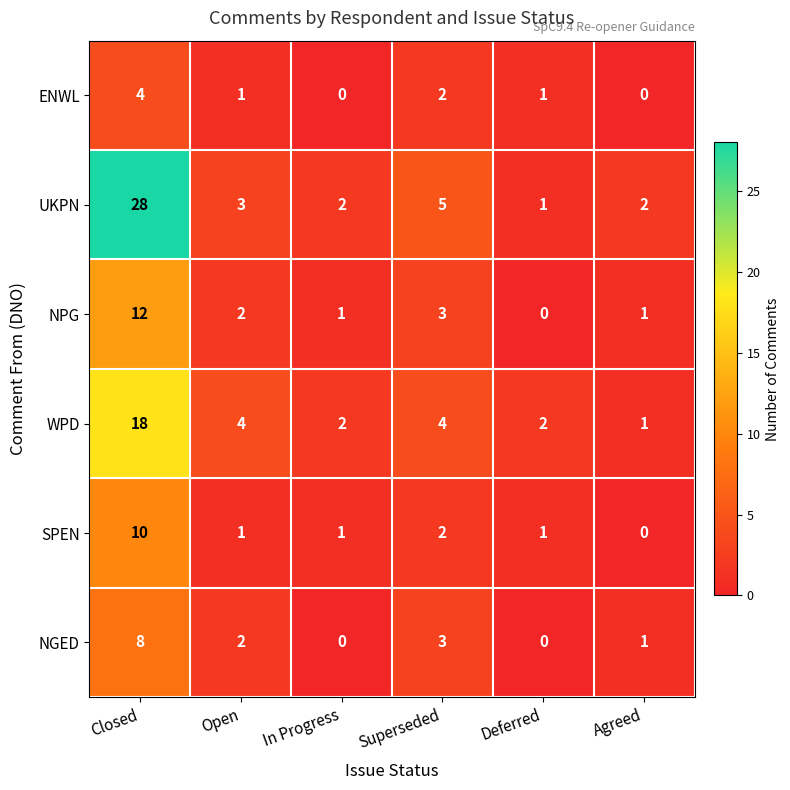

What is the difference between the highest and lowest values at Agreed?

2